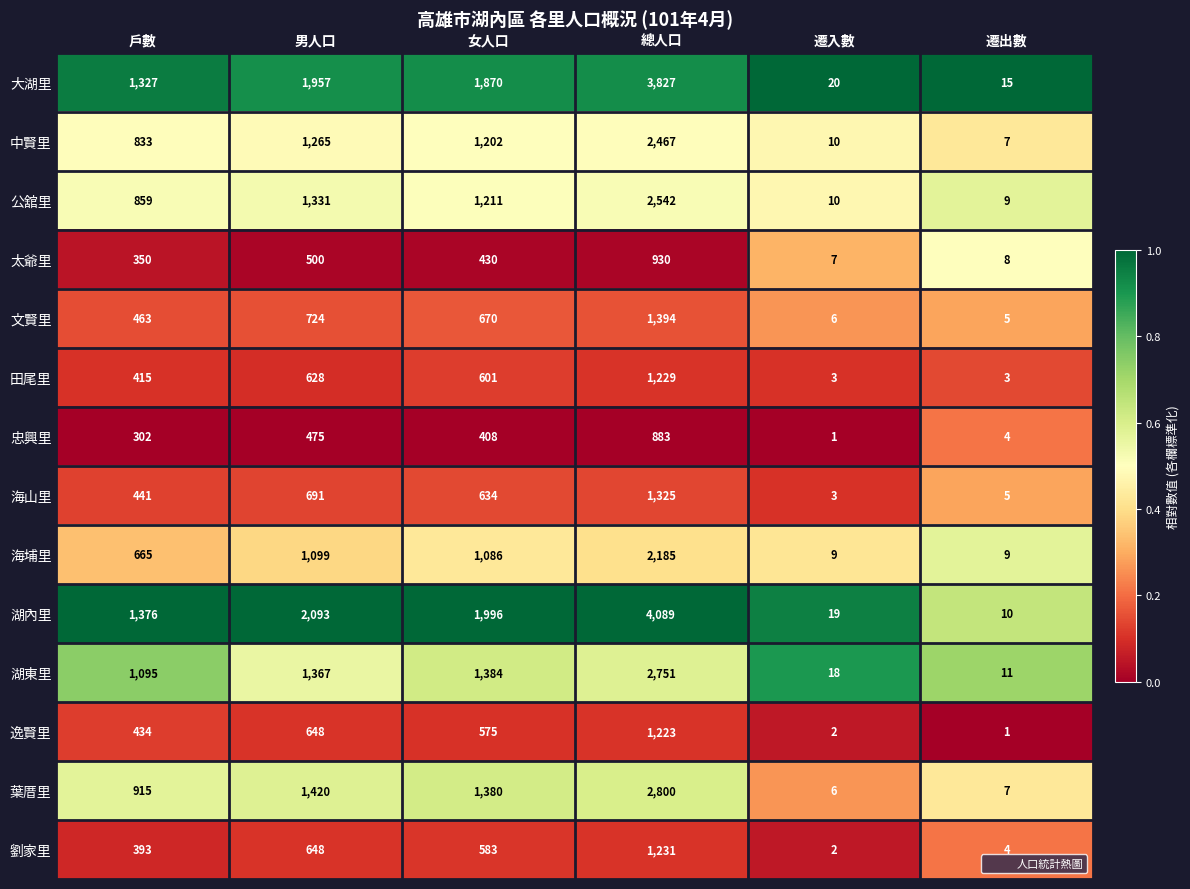

List the labels in order of 公舘里 value, smallest first.

遷出數, 遷入數, 戶數, 女人口, 男人口, 總人口